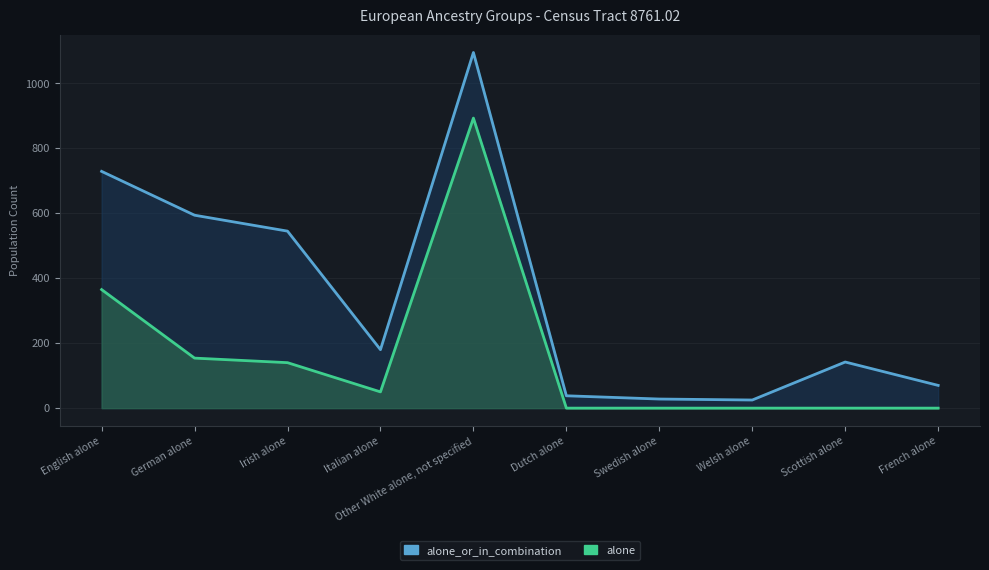

At which label does alone_or_in_combination_line reach its peak?

Other White alone, not specified